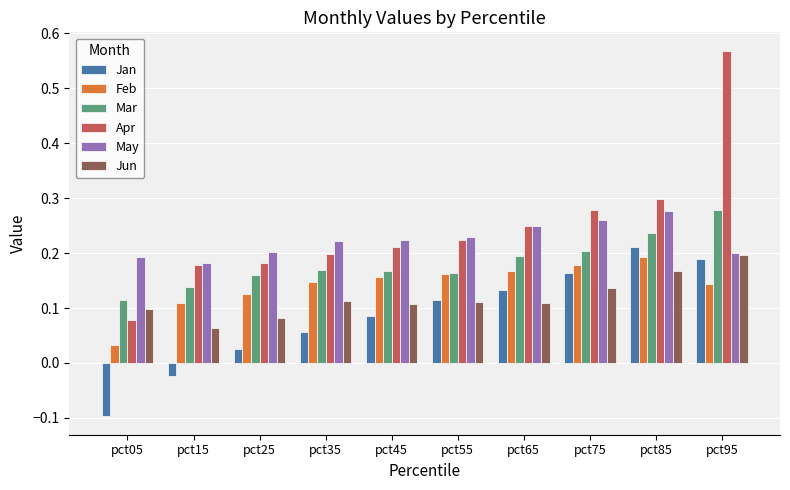

The value of Mar at pct85 is 0.2. True or false?

True